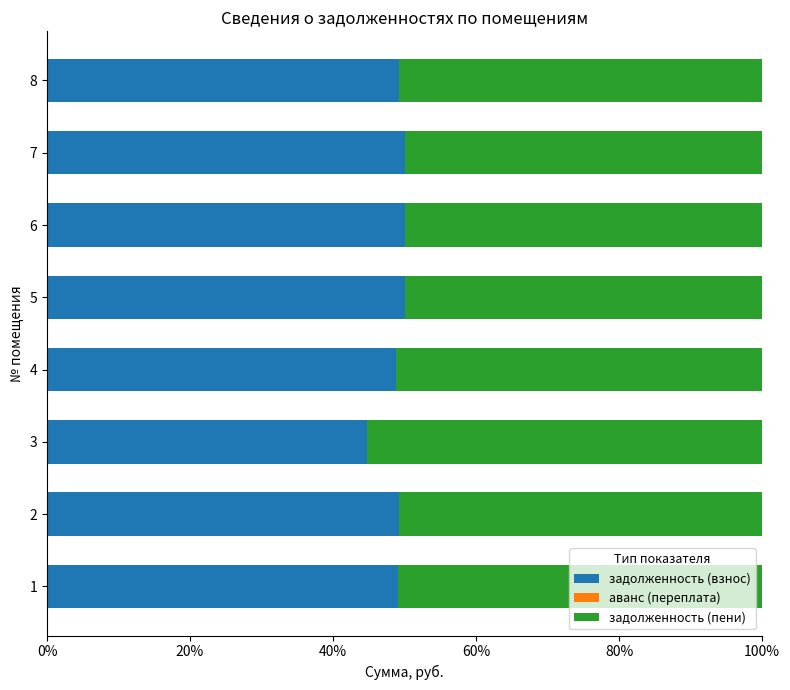

What is the sum of all задолженность (взнос) values?

390.9